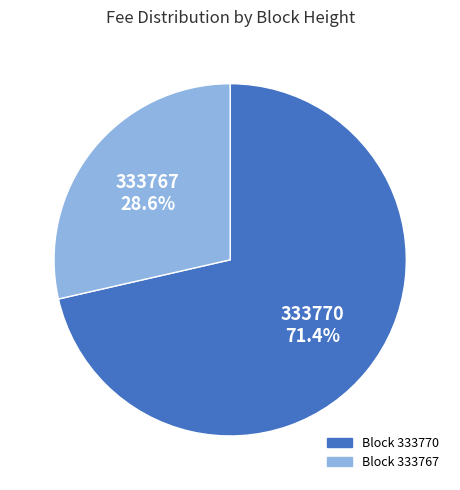

Is there a majority slice in this chart?

Yes